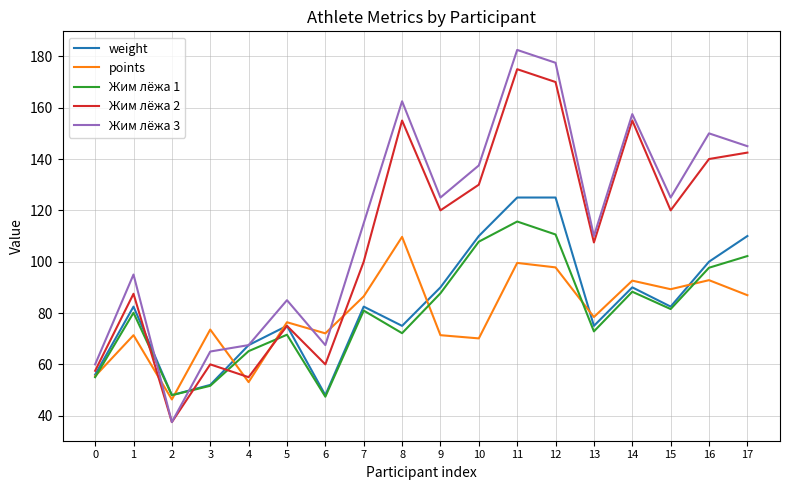

Is the value of Жим лёжа 2 at 1 greater than the value of Жим лёжа 3 at 10?

No